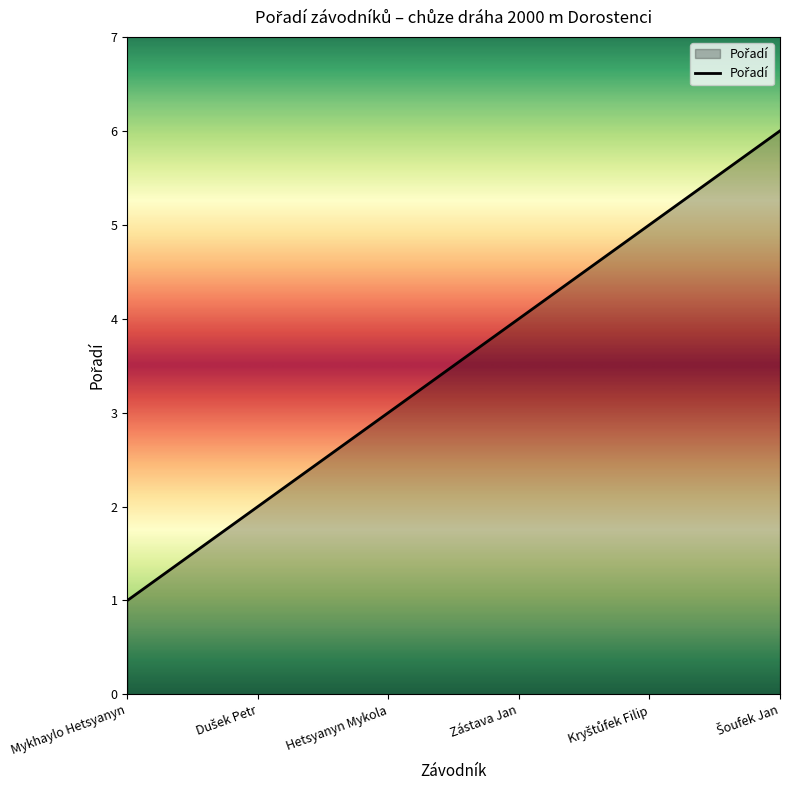

Approximately how many times larger is the value at Hetsyanyn Mykola compared to Mykhaylo Hetsyanyn?

3.0